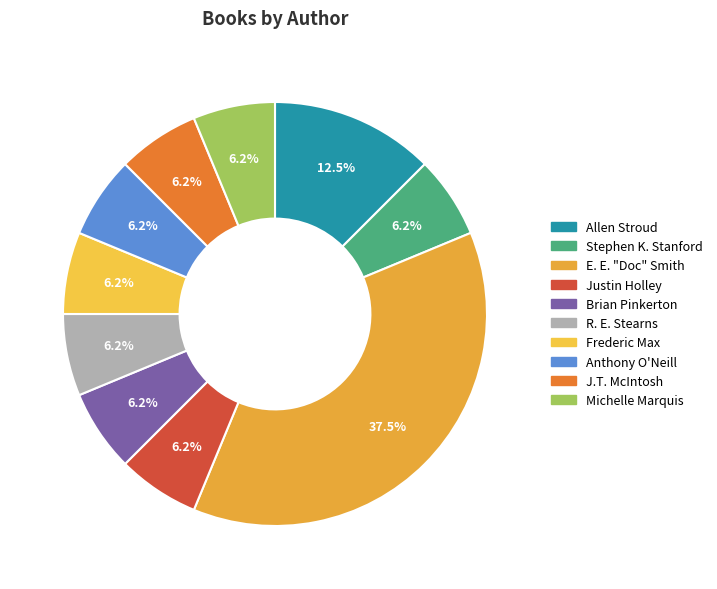

To the nearest percent, what percentage of the pie is Michelle Marquis?

6%